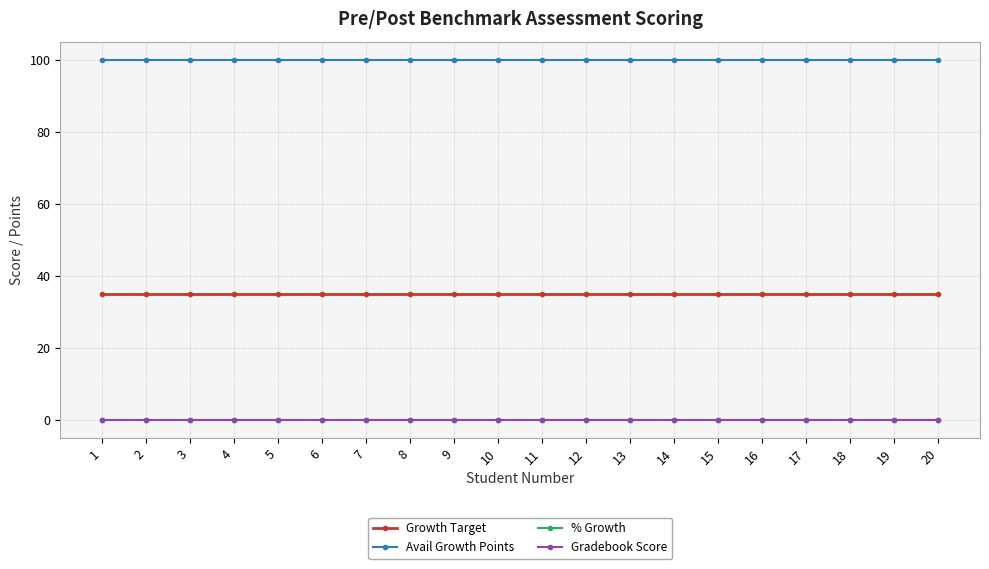

Is the value of Gradebook Score at 18 greater than the value of % Growth at 16?

No